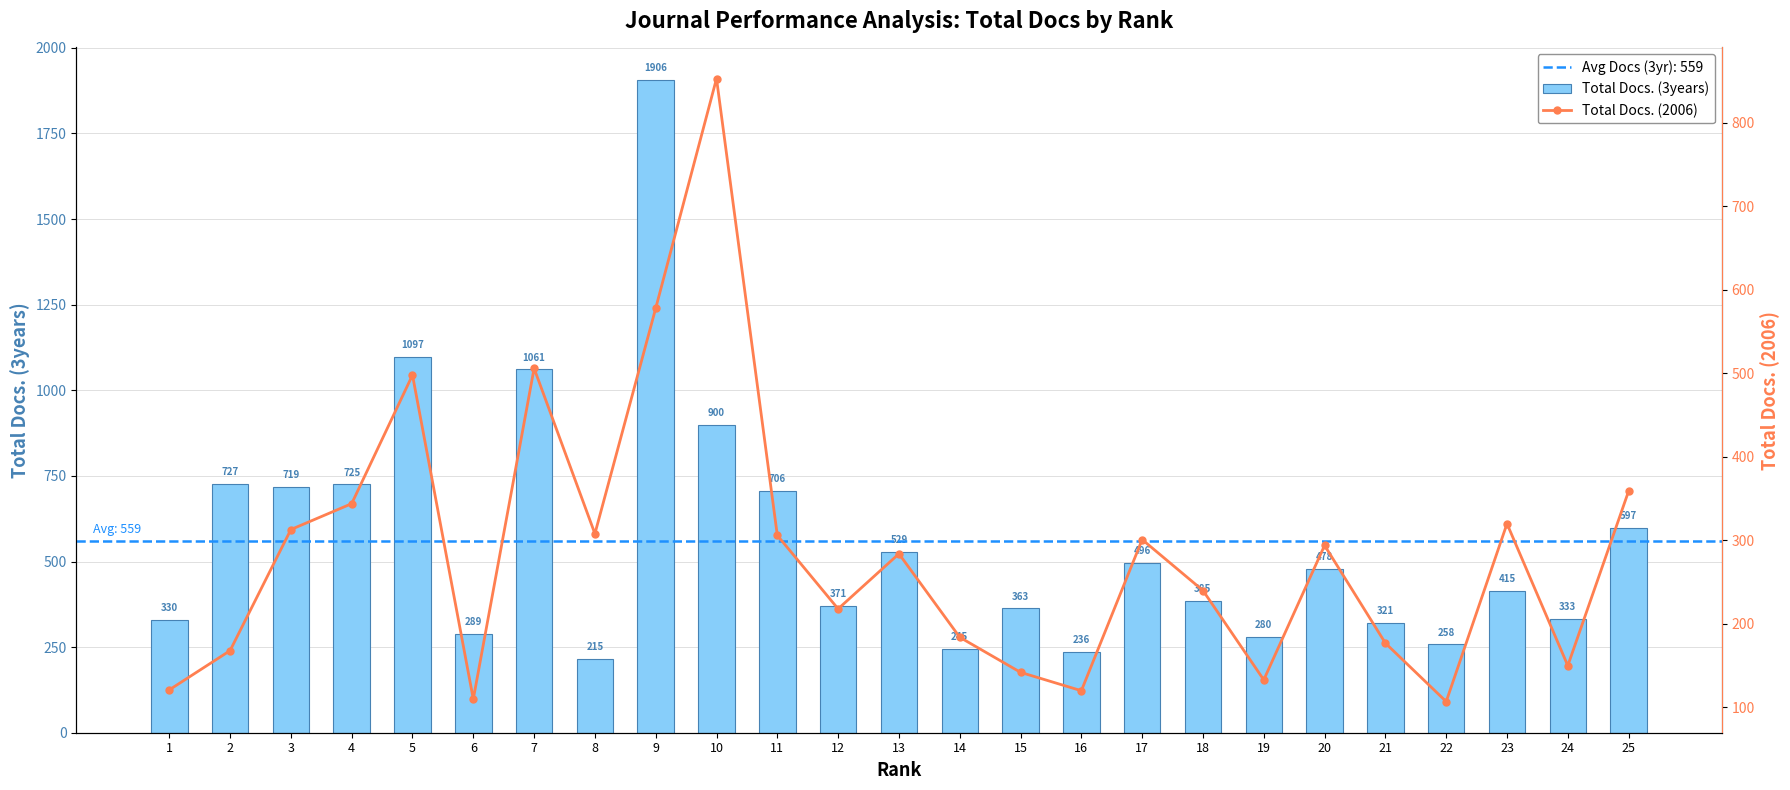

What is the approximate value of Total Docs. (3years) at 24?

333